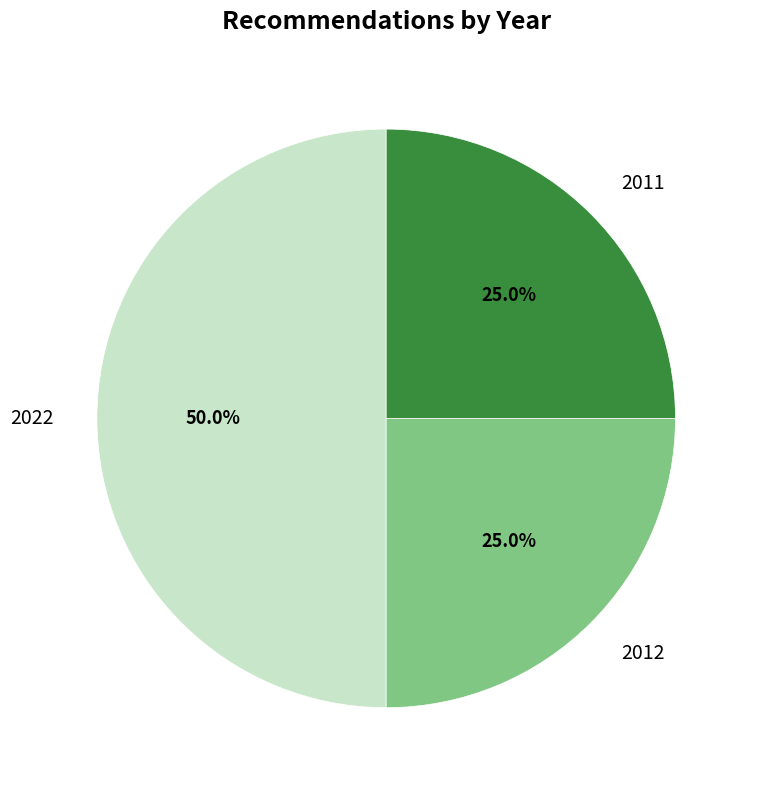

Which slice is the largest?

2022